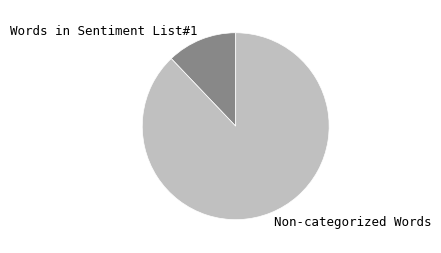

Does Words in Sentiment List#1 represent more than half of the total?

No